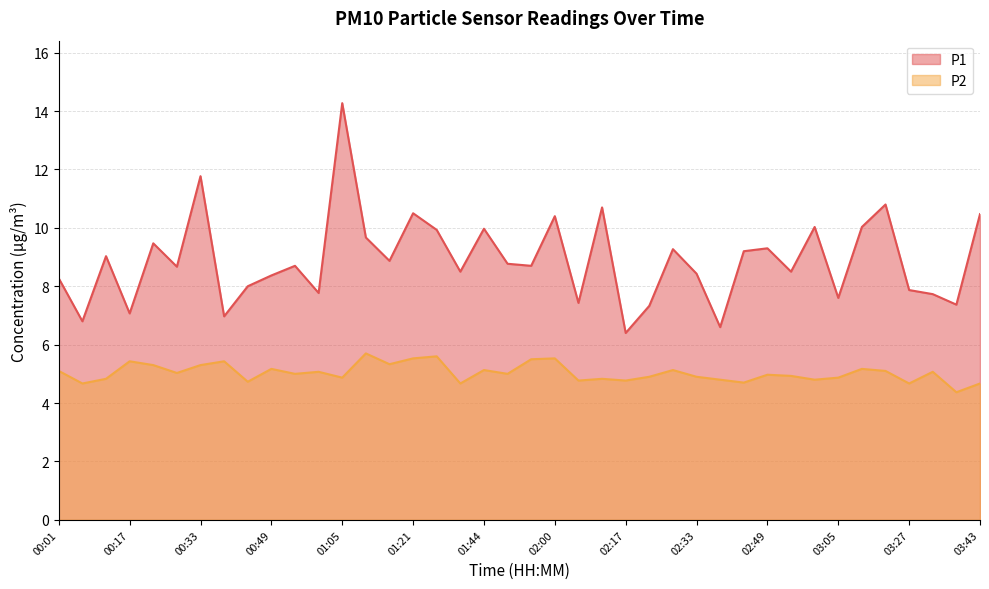

How many lines are shown in the chart?

2